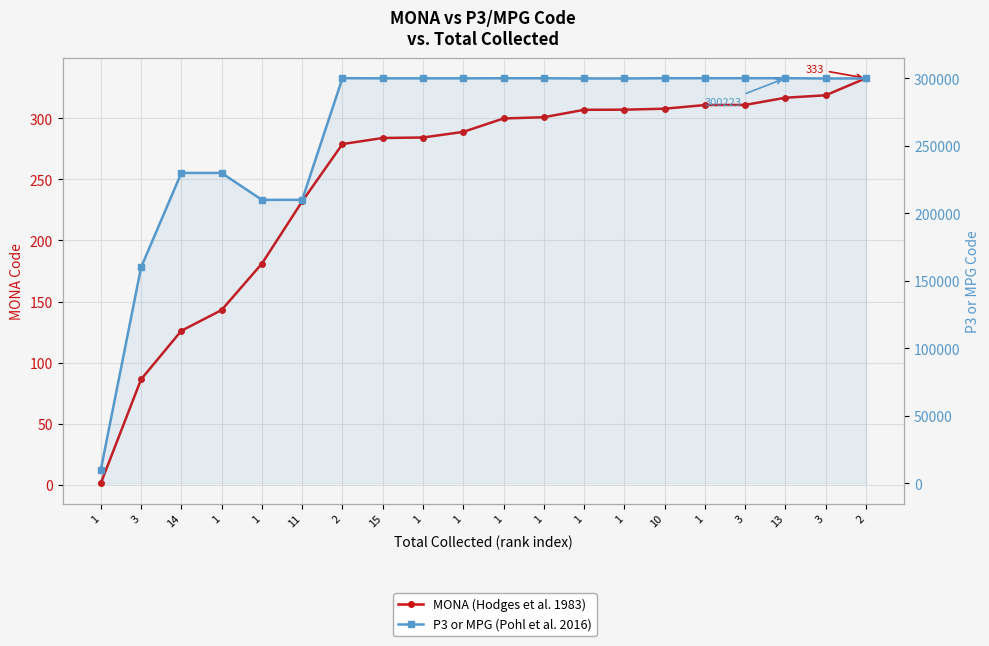

What is the average value of the P3 or MPG (Pohl et al. 2016) series?

262605.1